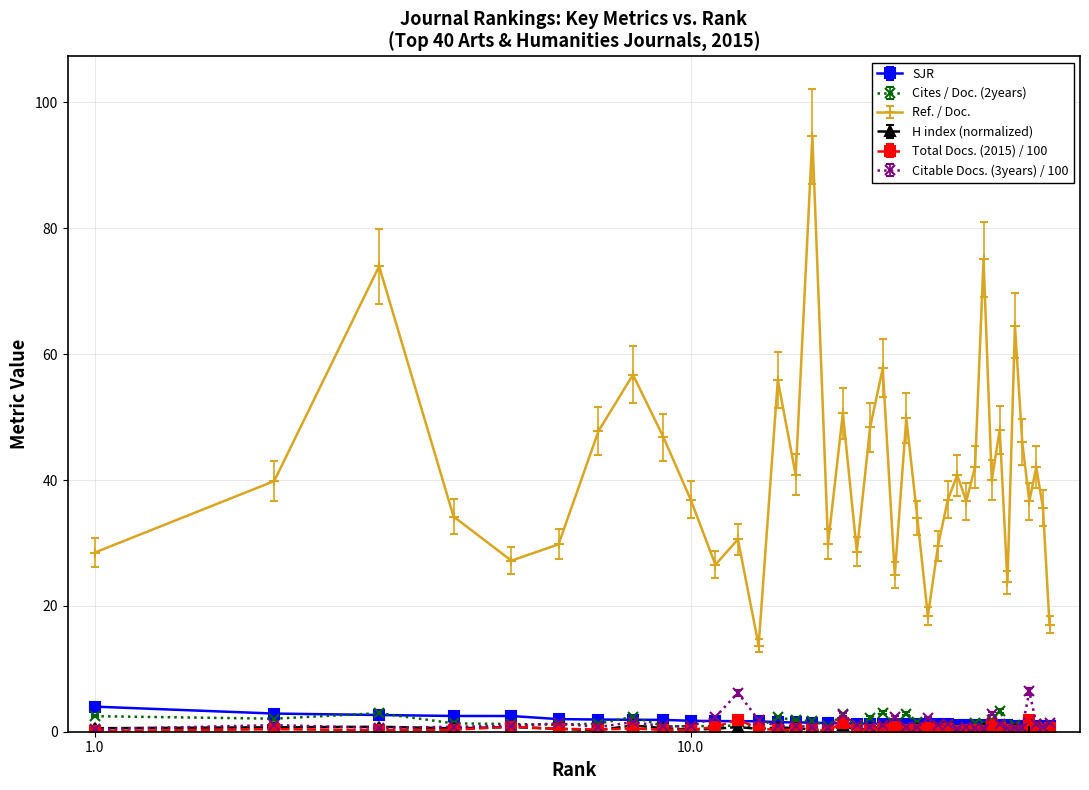

What is the maximum value shown in the chart?

94.6